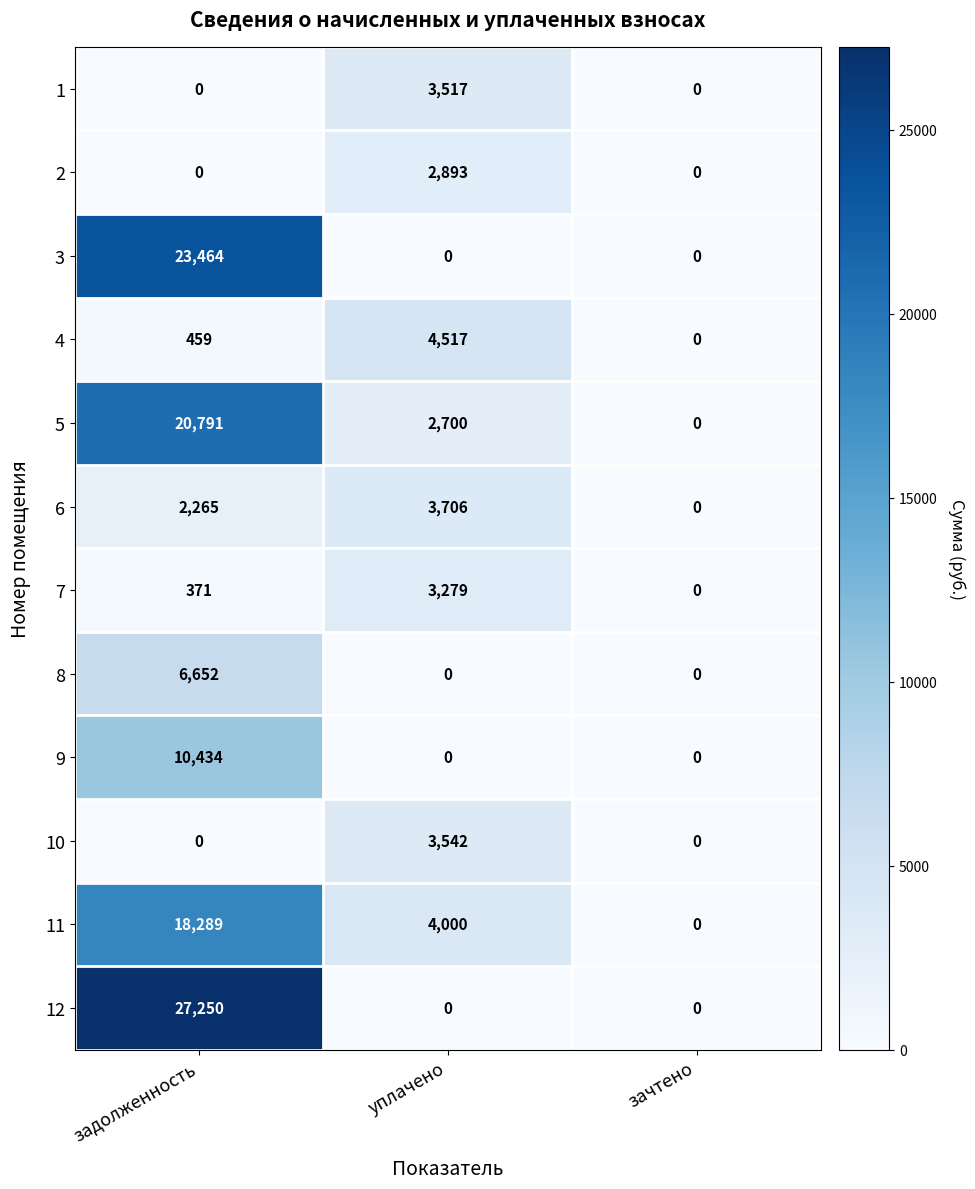

List the series in order of their peak value, lowest first.

2, 7, 1, 10, 6, 4, 8, 9, 11, 5, 3, 12